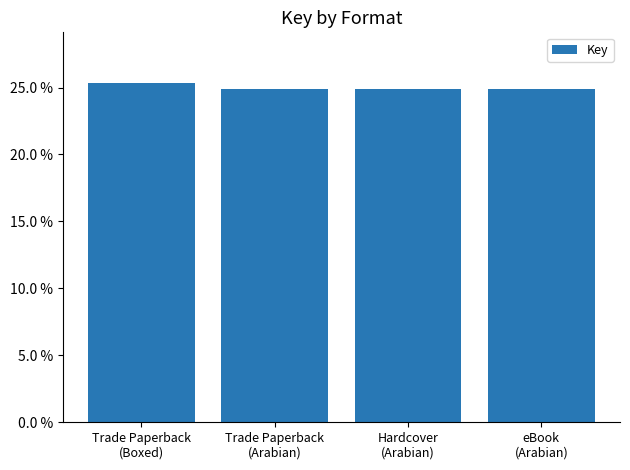

What value does the data have at Trade Paperback
(Boxed)?

25.3